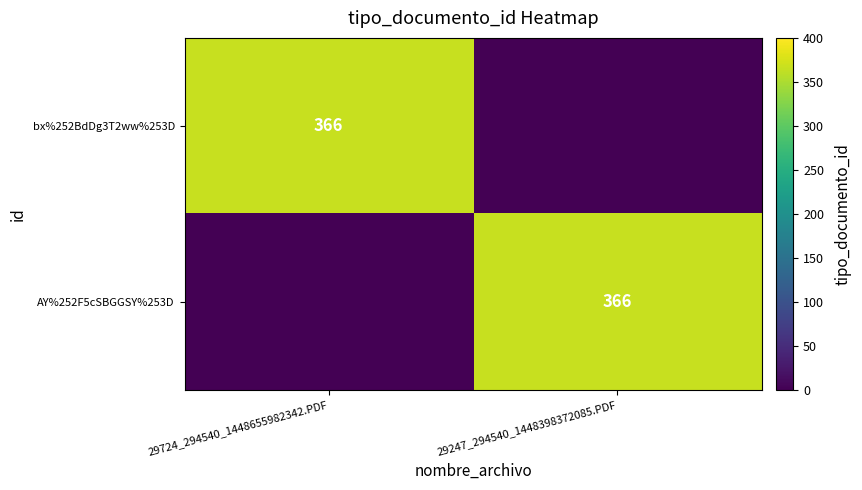

At which category is the sum across all series the highest?

29724_294540_1448655982342.PDF